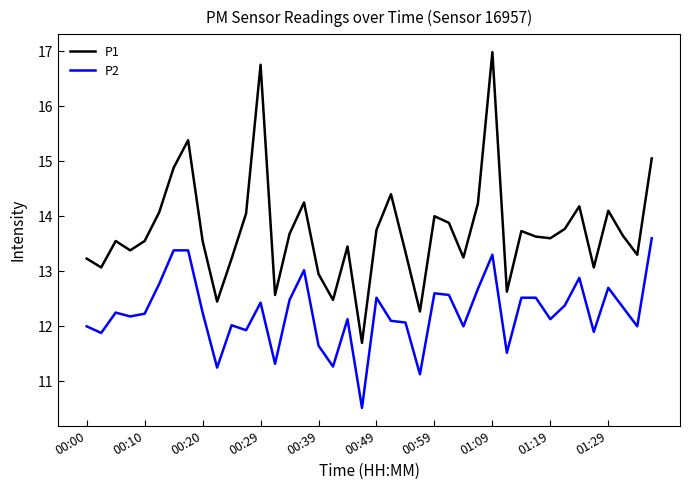

What is the smallest value displayed?

10.5